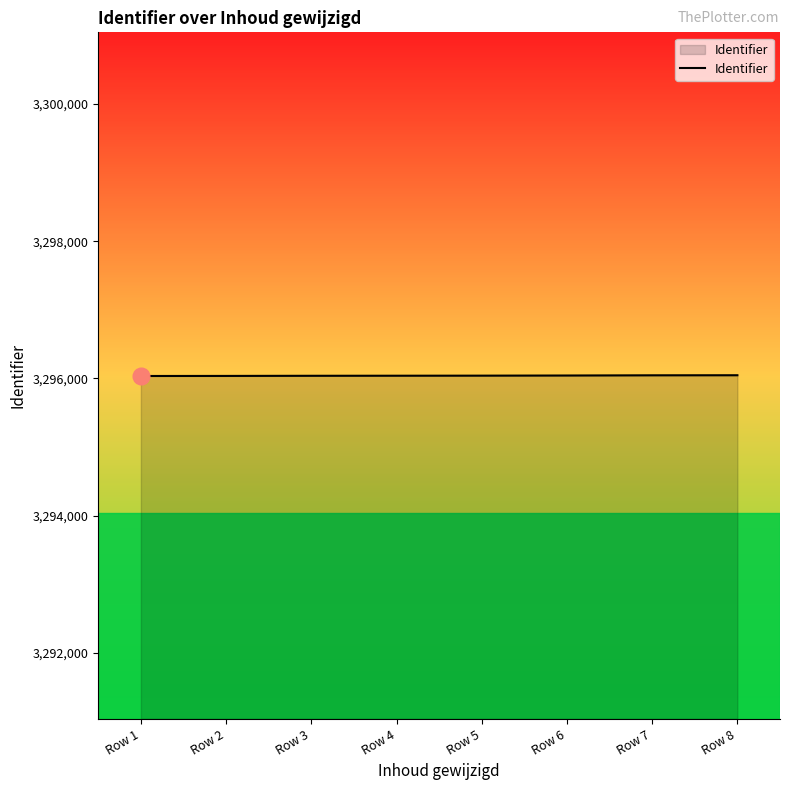

What is the sum of all values?

26368329